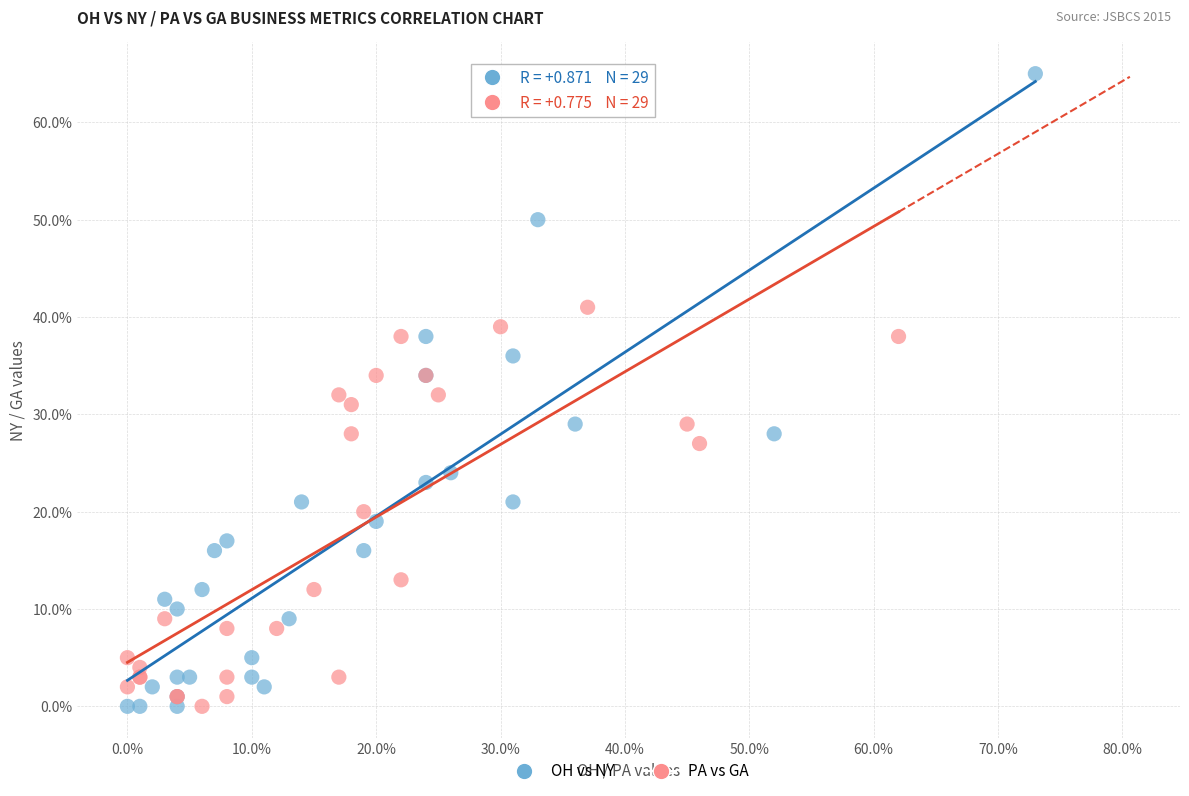

What are all the series names shown in the legend?

OH vs NY, PA vs GA